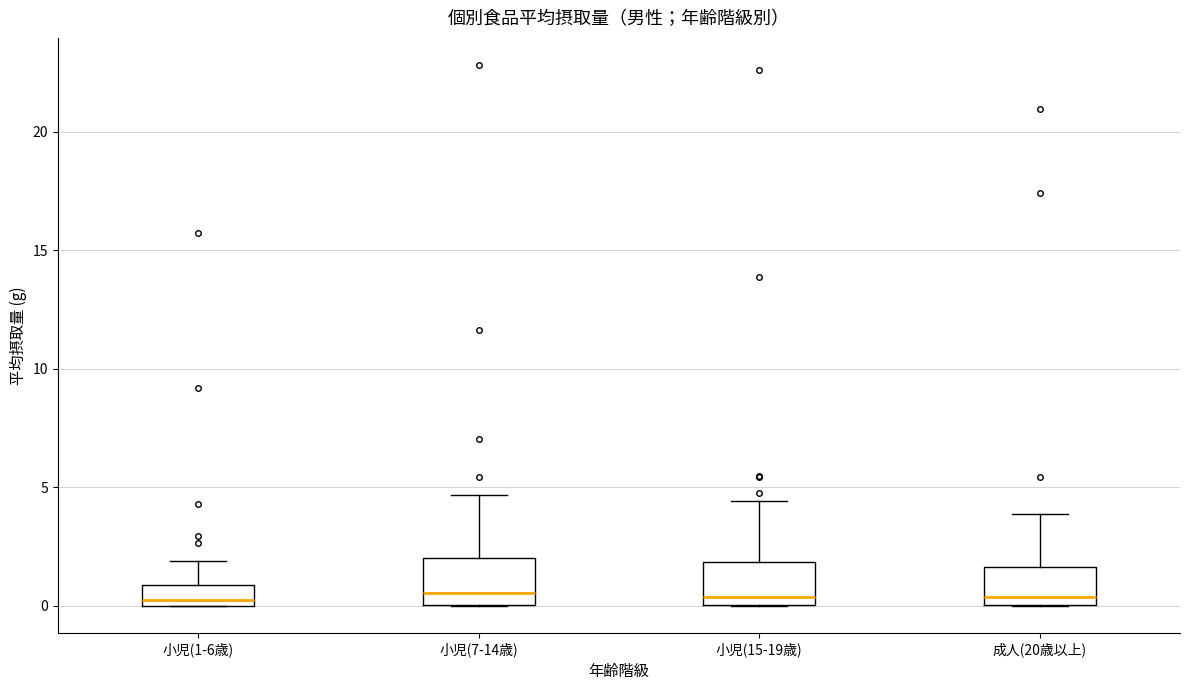

Reading left to right, transcribe this box plot: for each box, give where its median line is, the range the box spans, and where its two whiskers end, as read against the y-axis. The values are not printed on the chart, so give them approximately, as read against the axis.

小児(1-6歳): median 0.0 (just above the box's lower edge), box 0.0 to 1.0, whiskers 0.0 to 2.0
小児(7-14歳): median 0.5, box 0.0 to 2.0, whiskers 0.0 to 4.5
小児(15-19歳): median 0.5, box 0.0 to 2.0, whiskers 0.0 to 4.5
成人(20歳以上): median 0.5, box 0.0 to 1.5, whiskers 0.0 to 4.0